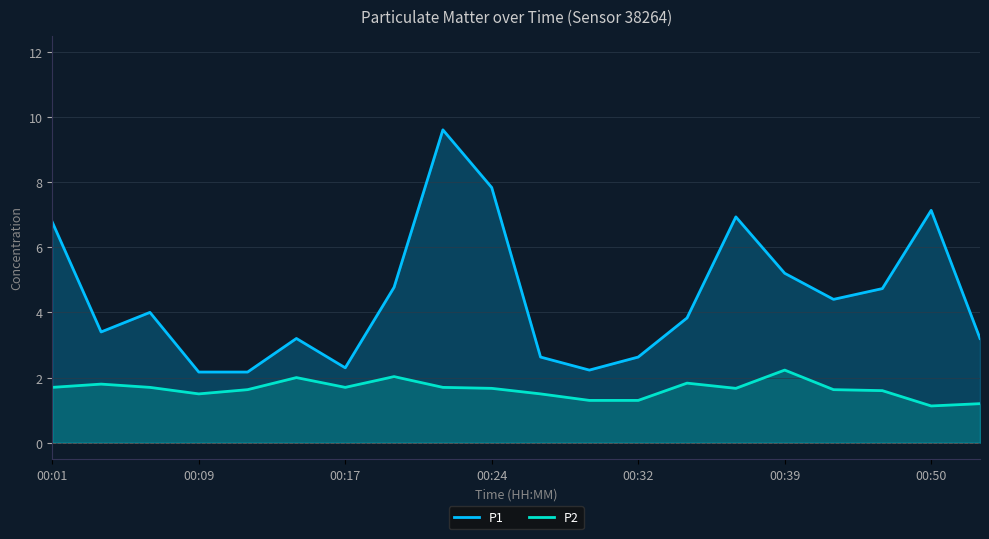

List the series in order of their peak value, highest first.

P1, P2